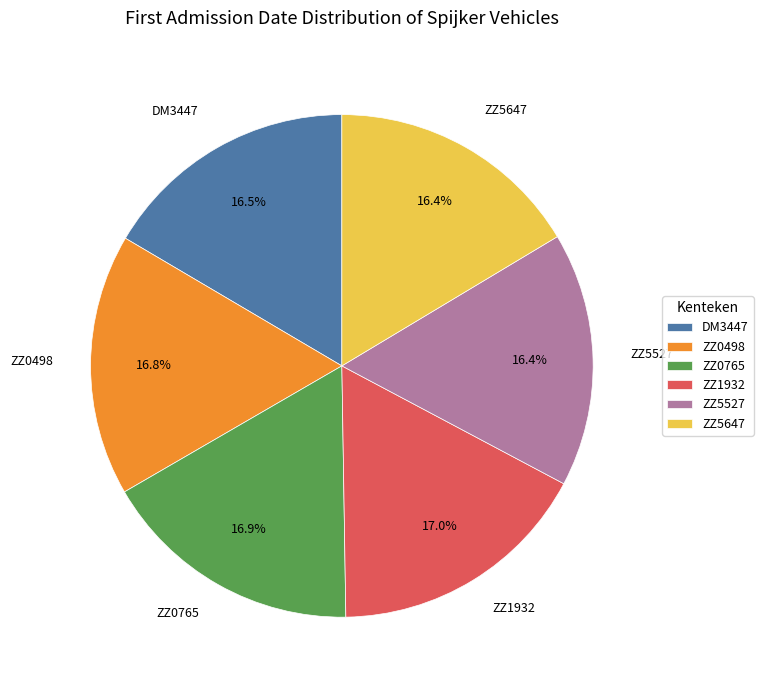

What is the total percentage of DM3447 and ZZ5647?

32.9%